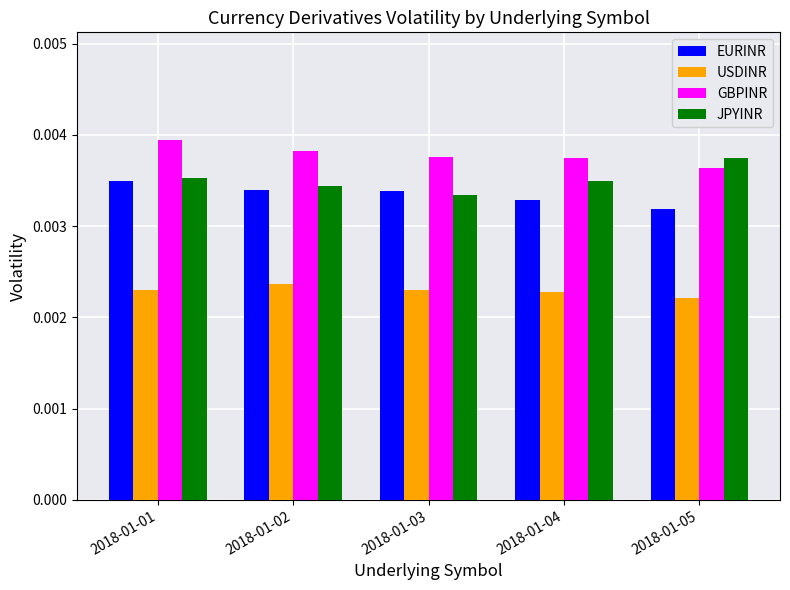

Which series has the largest total across all categories?

GBPINR